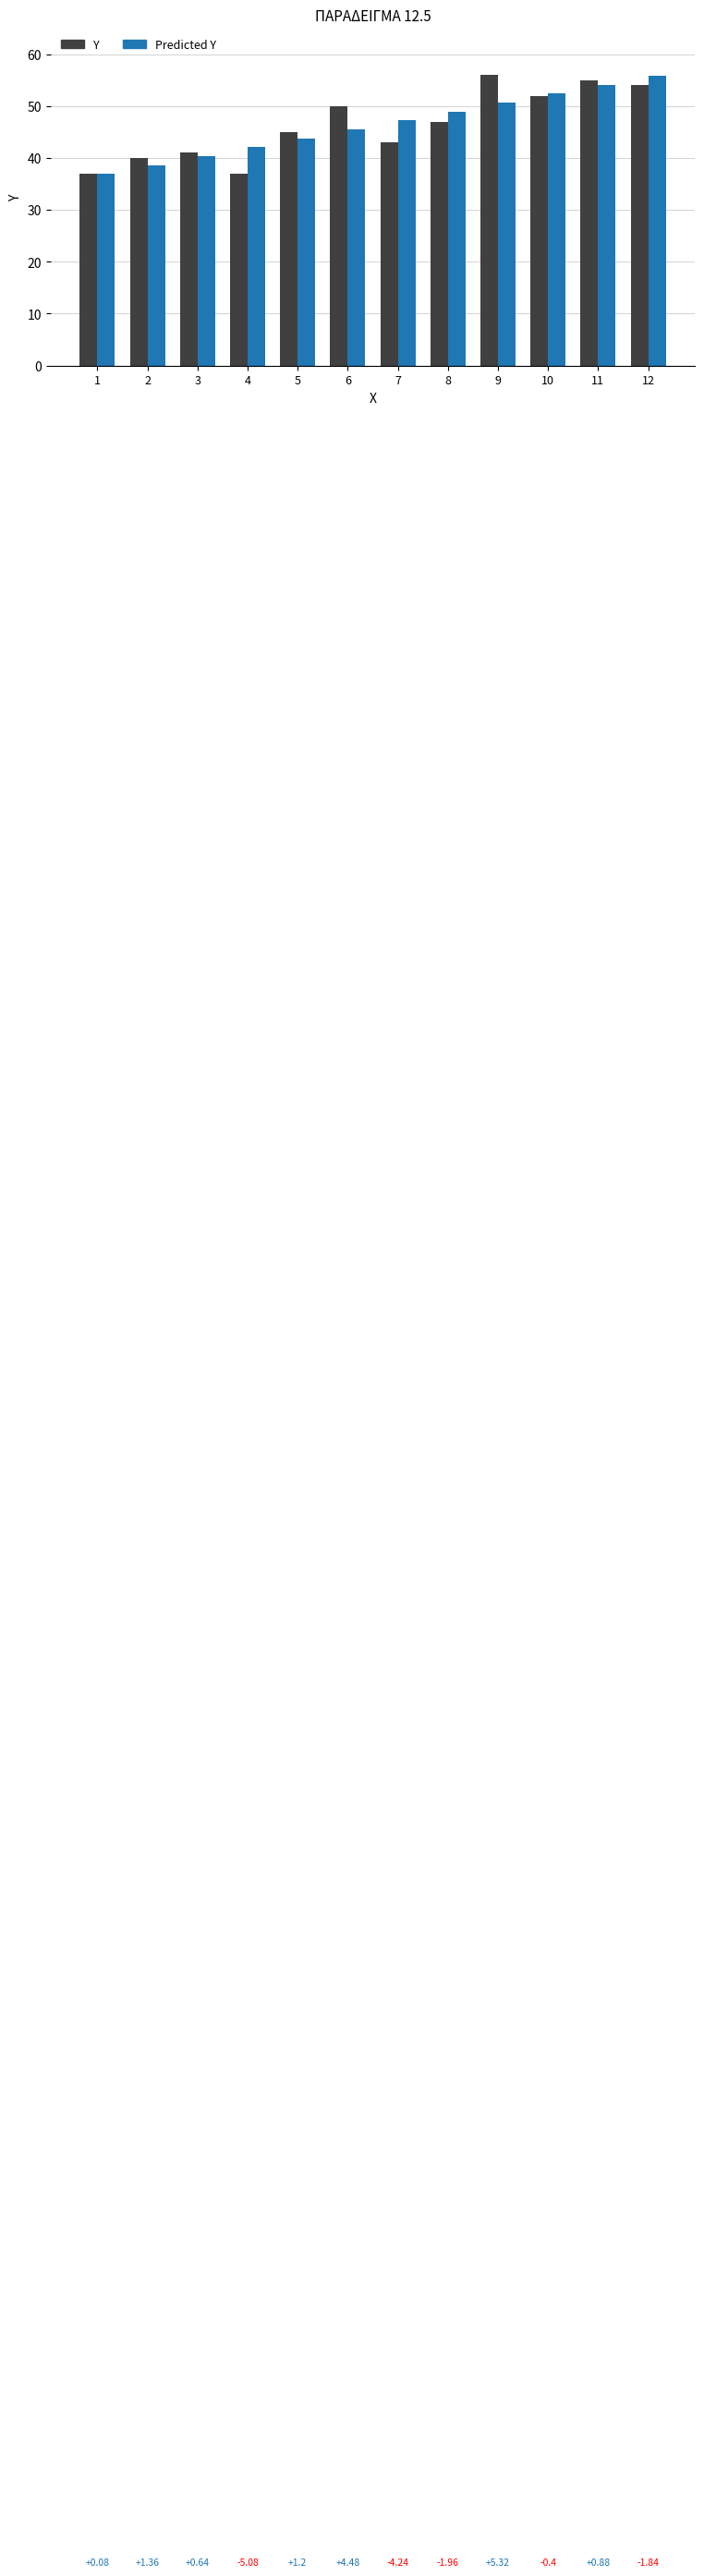

What is the average value of the Predicted Y series?

46.4